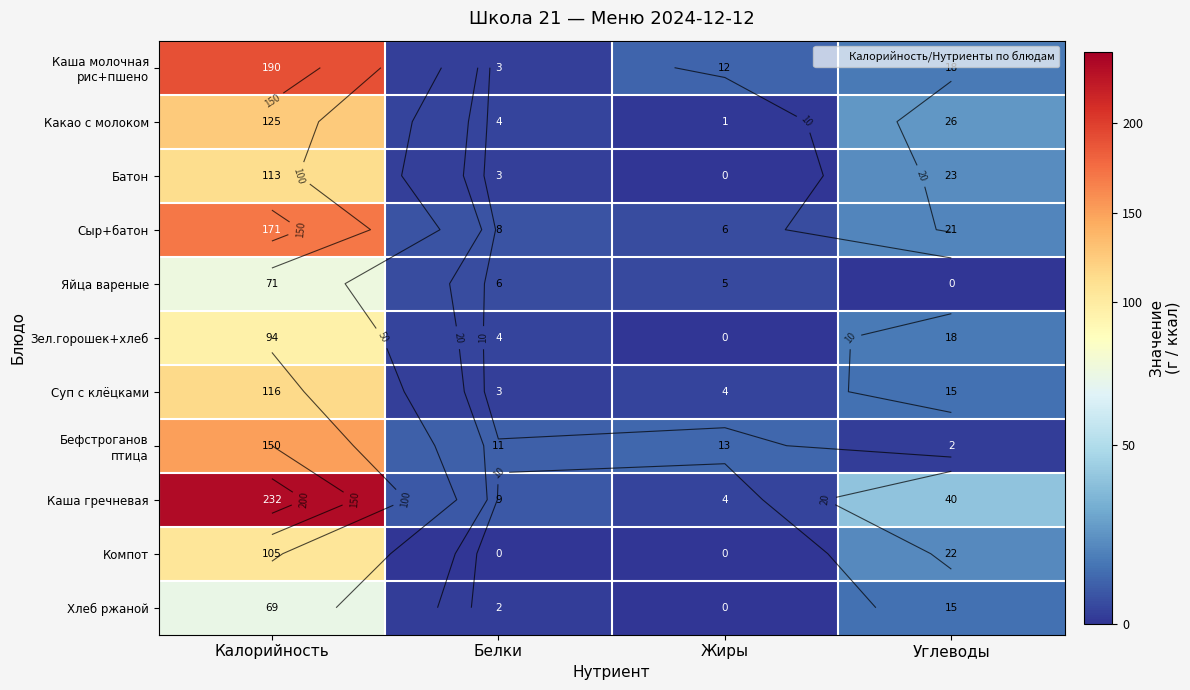

Is the value of Зел.горошек+хлеб at Жиры greater than the value of Бефстроганов птица at Калорийность?

No